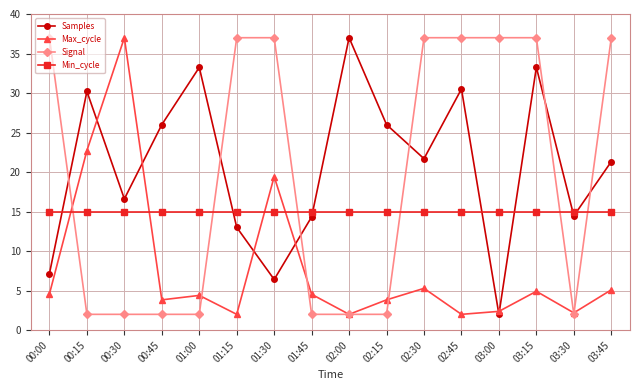

Which series changed the most between 00:15 and 03:45?

Signal